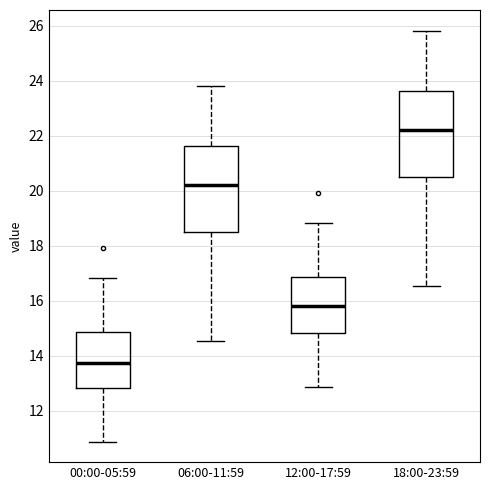

Reading left to right, read every box against the y-axis: the position of its median line, the range the box covers, and the ends of its whiskers. The values are not printed on the chart, so give them approximately, as read against the axis.

00:00-05:59: median 13.8, box 12.8 to 14.8, whiskers 10.8 to 16.8
06:00-11:59: median 20.2, box 18.4 to 21.6, whiskers 14.6 to 23.8
12:00-17:59: median 15.8, box 14.8 to 16.8, whiskers 12.8 to 18.8
18:00-23:59: median 22.2, box 20.4 to 23.6, whiskers 16.6 to 25.8